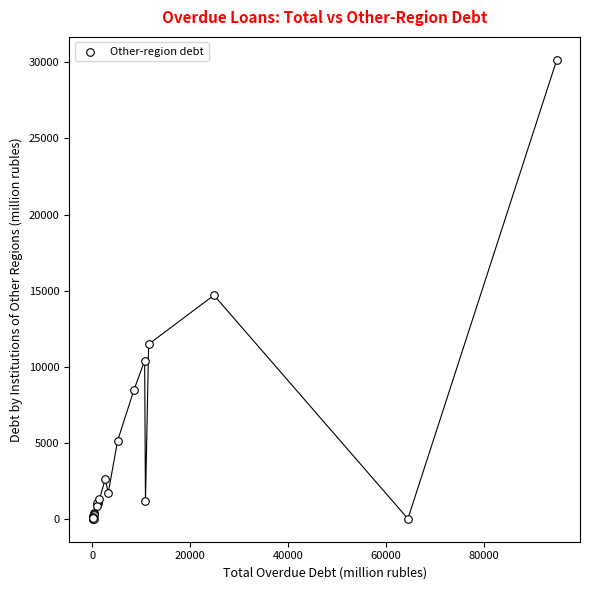

What Y value in the scatter plot is closest to 15086?

14697